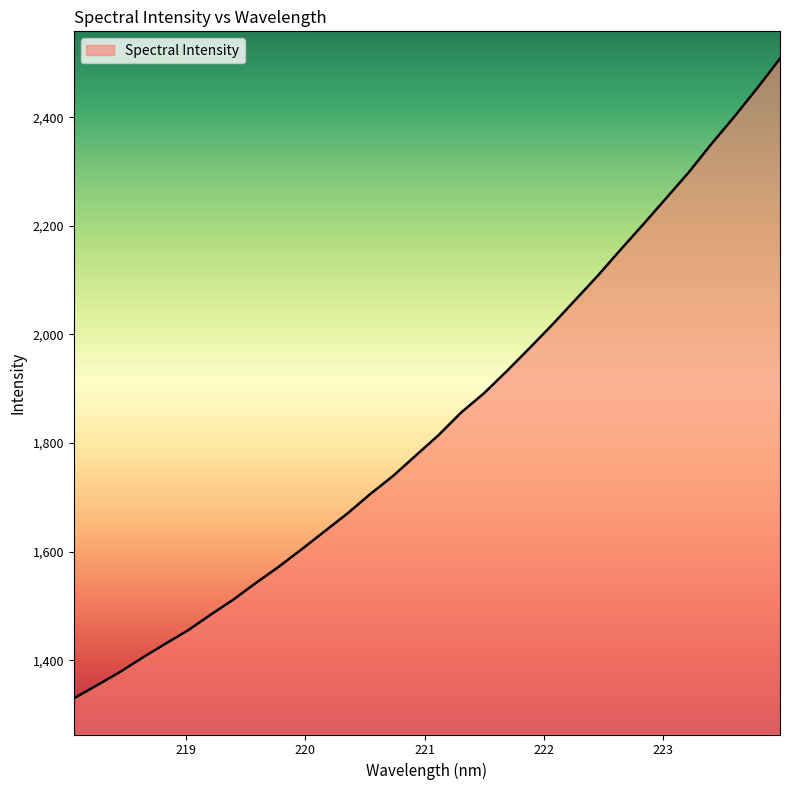

What is the maximum value shown in the chart?

2508.1